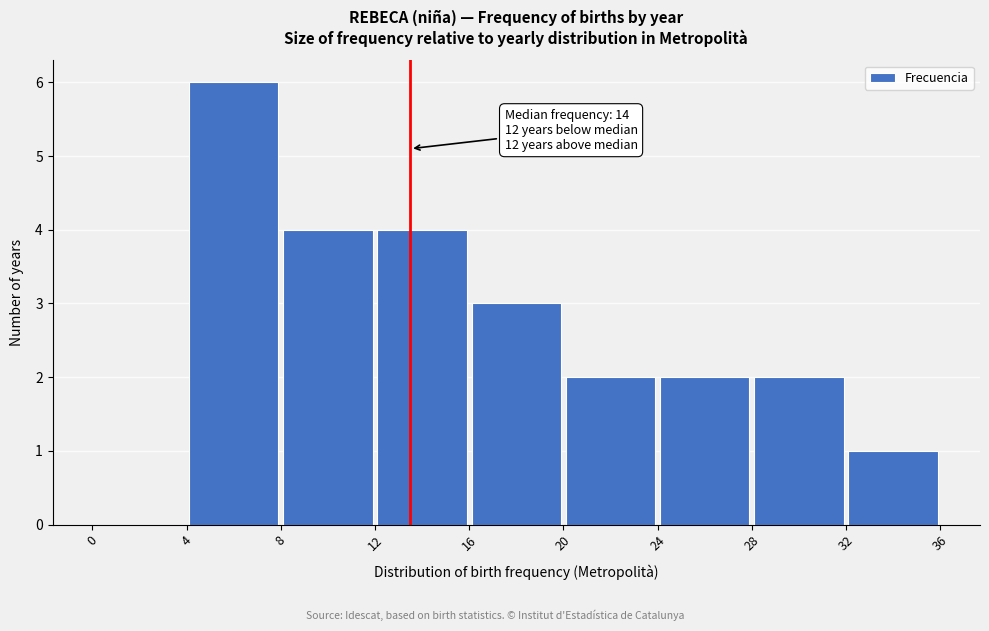

Over which range of the x-axis is the bar tallest?

4 to 8